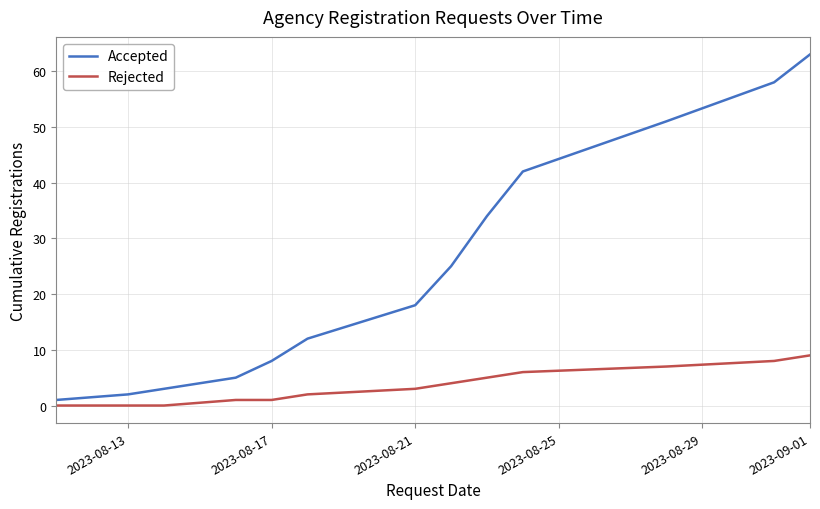

True or false: Rejected and Accepted intersect in this chart.

False